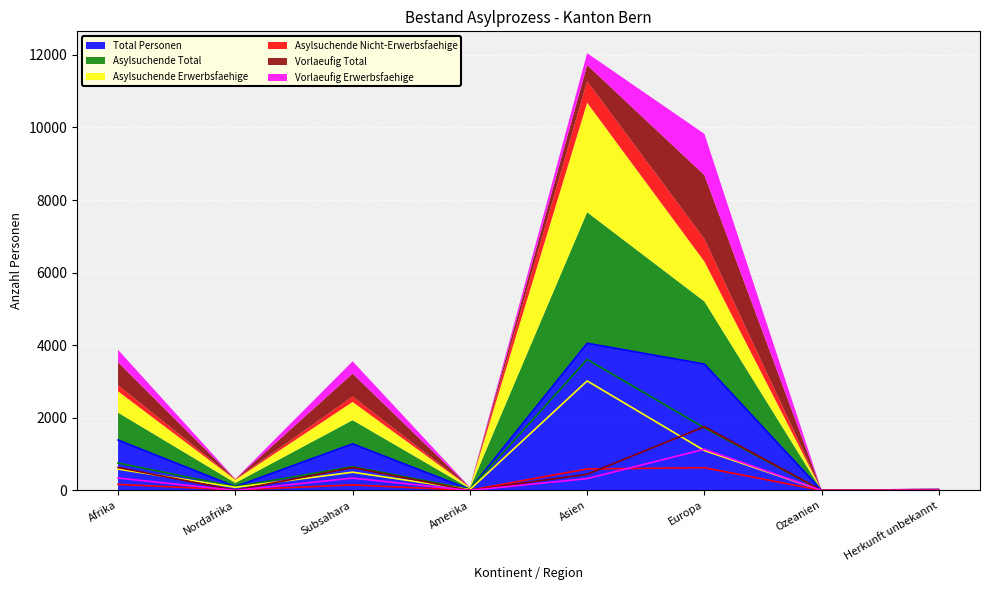

Where is the first local minimum for Vorlaeufig Total?

Nordafrika